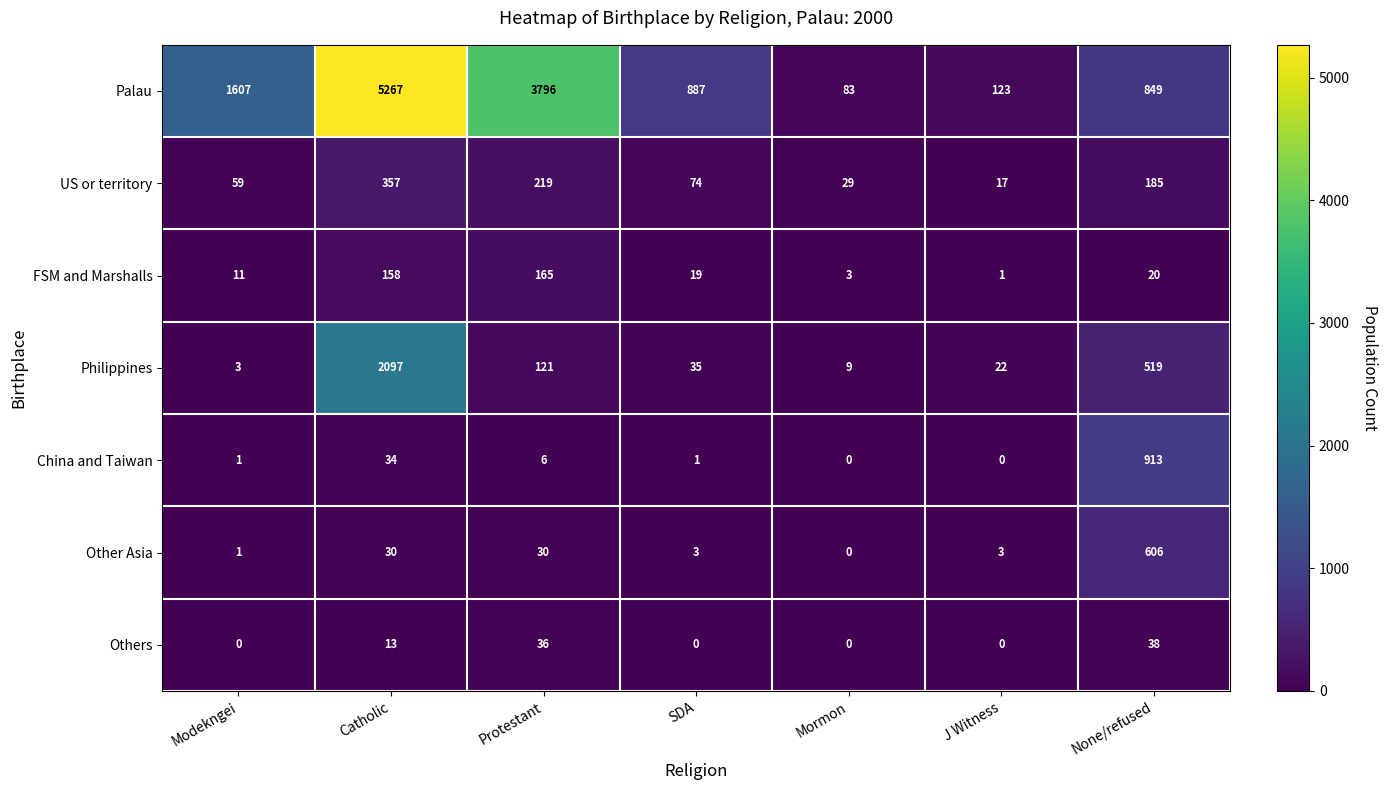

What is the average value of the US or territory series?

134